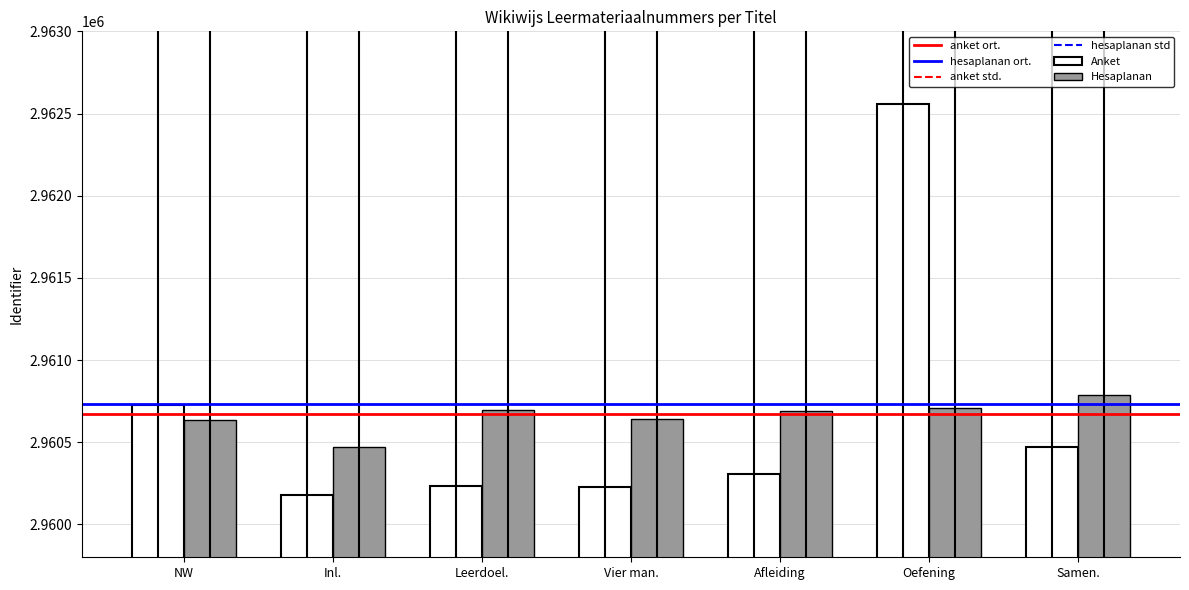

What is the difference between the second highest and minimum values in the Hesaplanan series?

236